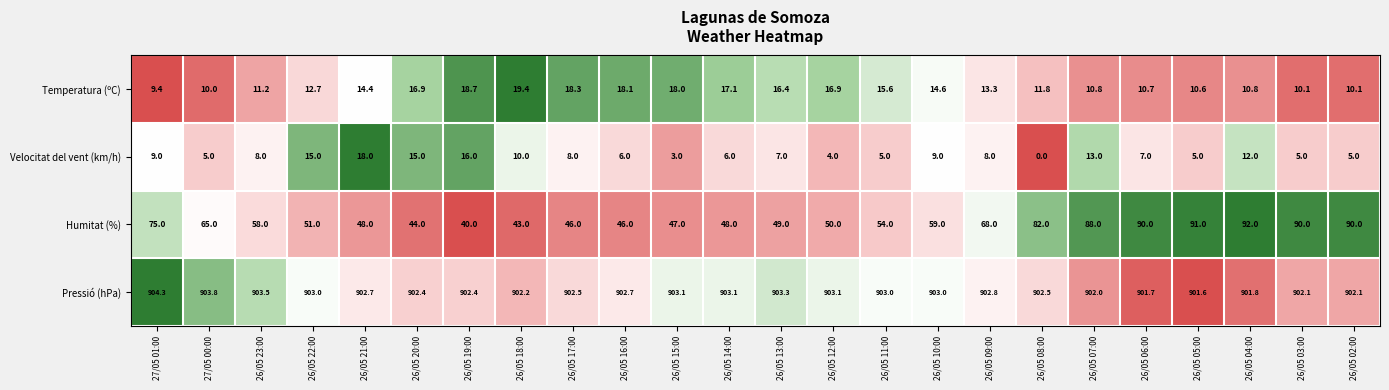

What is the difference between the Temperatura (ºC) values at 26/05 20:00 and 26/05 09:00?

3.6